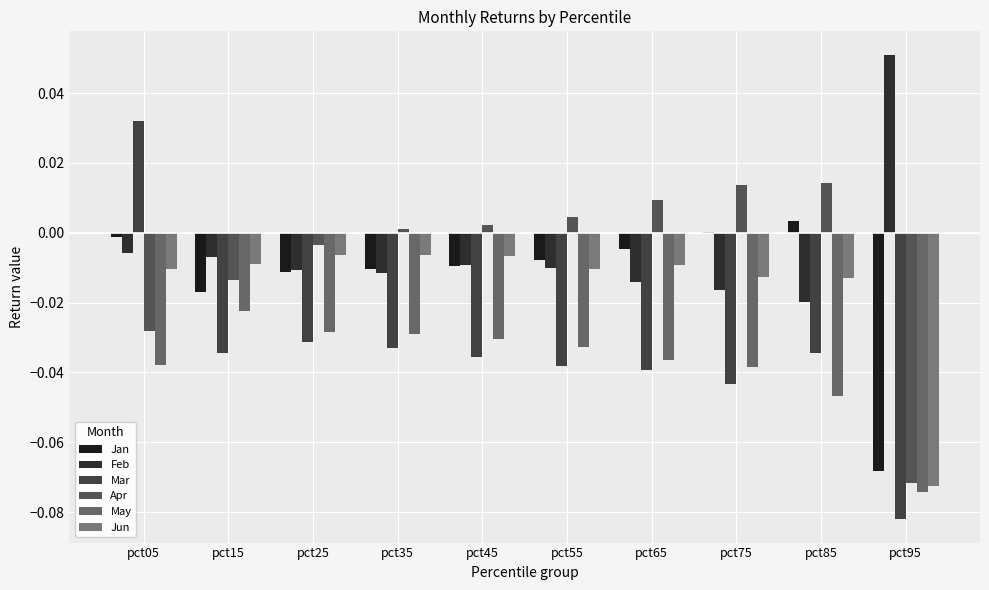

Reading left to right, transcribe all the data shown in this chart.

Jan: pct05=-0.0	pct15=-0.0	pct25=-0.0	pct35=-0.0	pct45=-0.0	pct55=-0.0	pct65=-0.0	pct75=0.0	pct85=0.0	pct95=-0.1
Feb: pct05=-0.0	pct15=-0.0	pct25=-0.0	pct35=-0.0	pct45=-0.0	pct55=-0.0	pct65=-0.0	pct75=-0.0	pct85=-0.0	pct95=0.1
Mar: pct05=0.0	pct15=-0.0	pct25=-0.0	pct35=-0.0	pct45=-0.0	pct55=-0.0	pct65=-0.0	pct75=-0.0	pct85=-0.0	pct95=-0.1
Apr: pct05=-0.0	pct15=-0.0	pct25=-0.0	pct35=0.0	pct45=0.0	pct55=0.0	pct65=0.0	pct75=0.0	pct85=0.0	pct95=-0.1
May: pct05=-0.0	pct15=-0.0	pct25=-0.0	pct35=-0.0	pct45=-0.0	pct55=-0.0	pct65=-0.0	pct75=-0.0	pct85=-0.0	pct95=-0.1
Jun: pct05=-0.0	pct15=-0.0	pct25=-0.0	pct35=-0.0	pct45=-0.0	pct55=-0.0	pct65=-0.0	pct75=-0.0	pct85=-0.0	pct95=-0.1